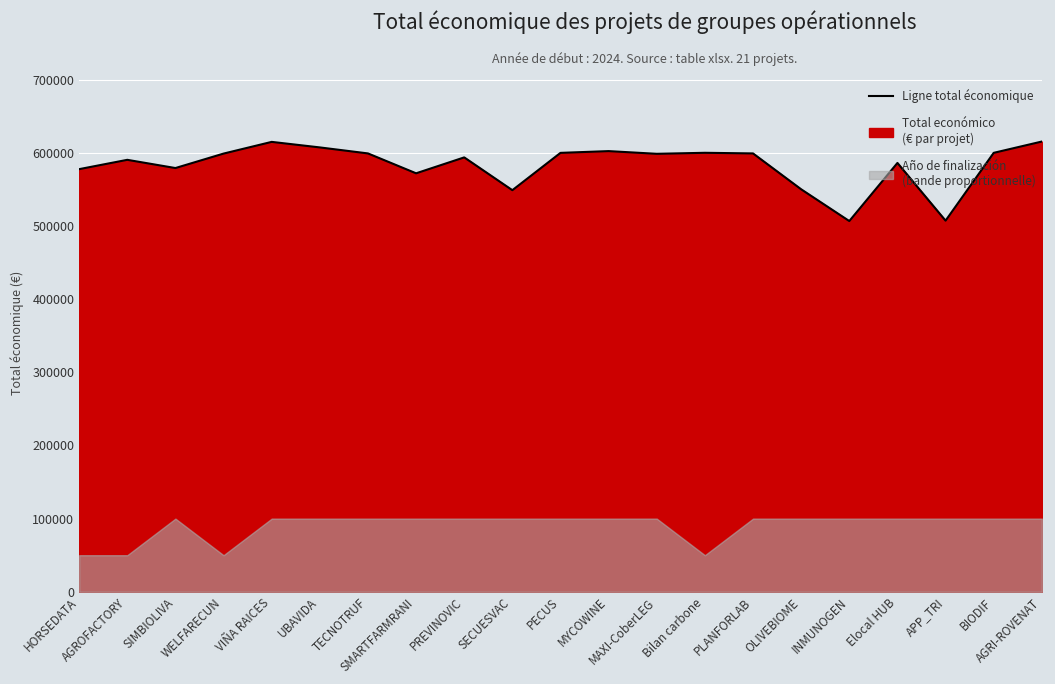

How many points are higher than both their immediate neighbors (excluding endpoints)?

6